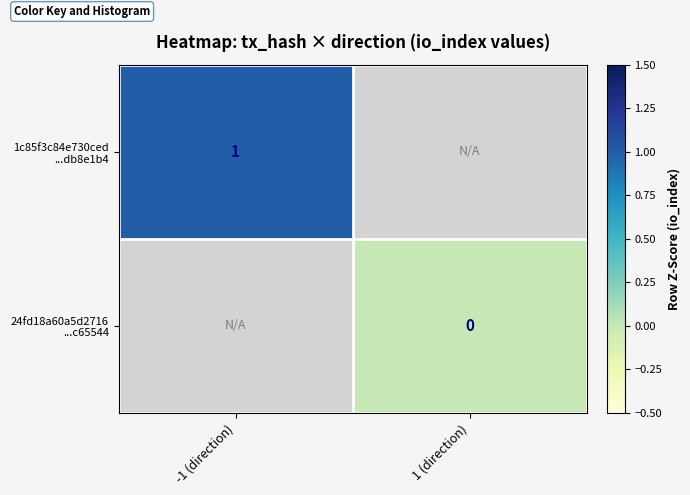

List the series in order of their peak value, highest first.

1c85f3c84e730ced ...db8e1b4, 24fd18a60a5d2716 ...c65544